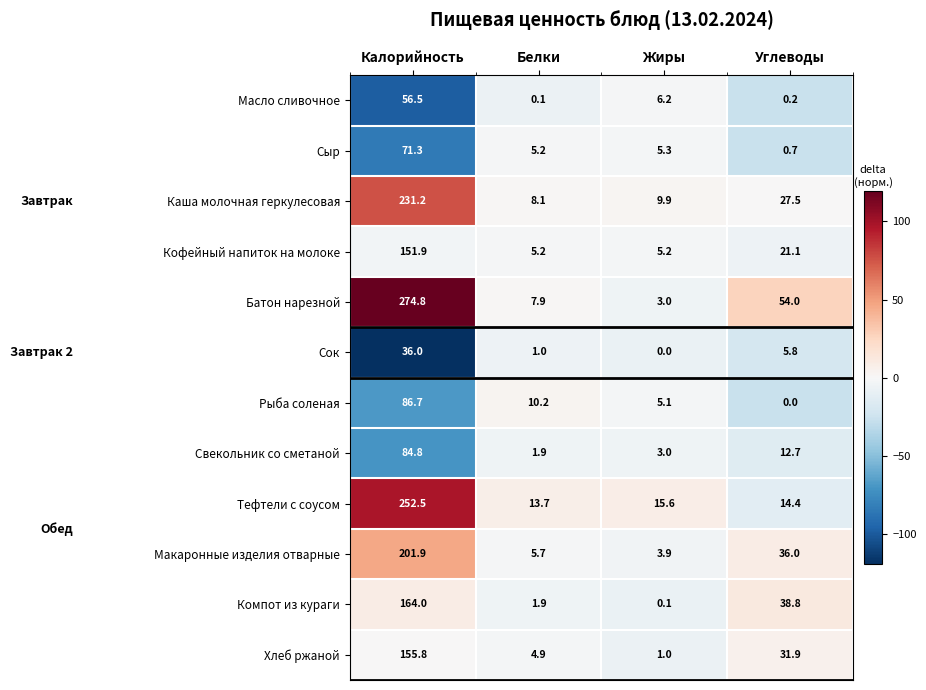

What is the maximum value shown in the chart?

274.8